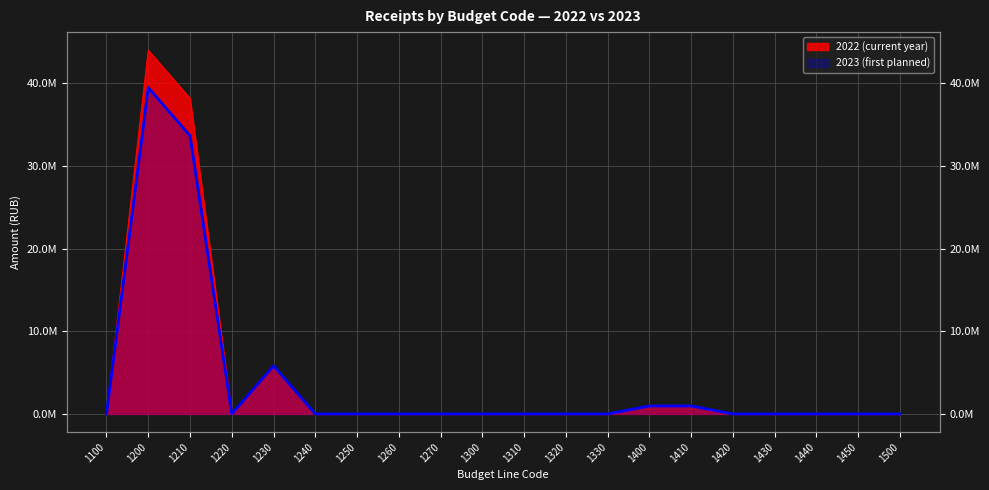

Reading left to right, list all the values displayed in this chart.

2022 (current year): 0.0	44015312.1	38187532.1	0.0	5827780.0	0.0	0.0	0.0	0.0	0.0	0.0	0.0	0.0	933702.9	929703.0	0.0	0.0	0.0	0.0	0.0
2023 (first planned): 0.0	39497319.0	33669539.0	0.0	5827780.0	0.0	0.0	0.0	0.0	0.0	0.0	0.0	0.0	965088.0	965088.0	0.0	0.0	0.0	0.0	0.0